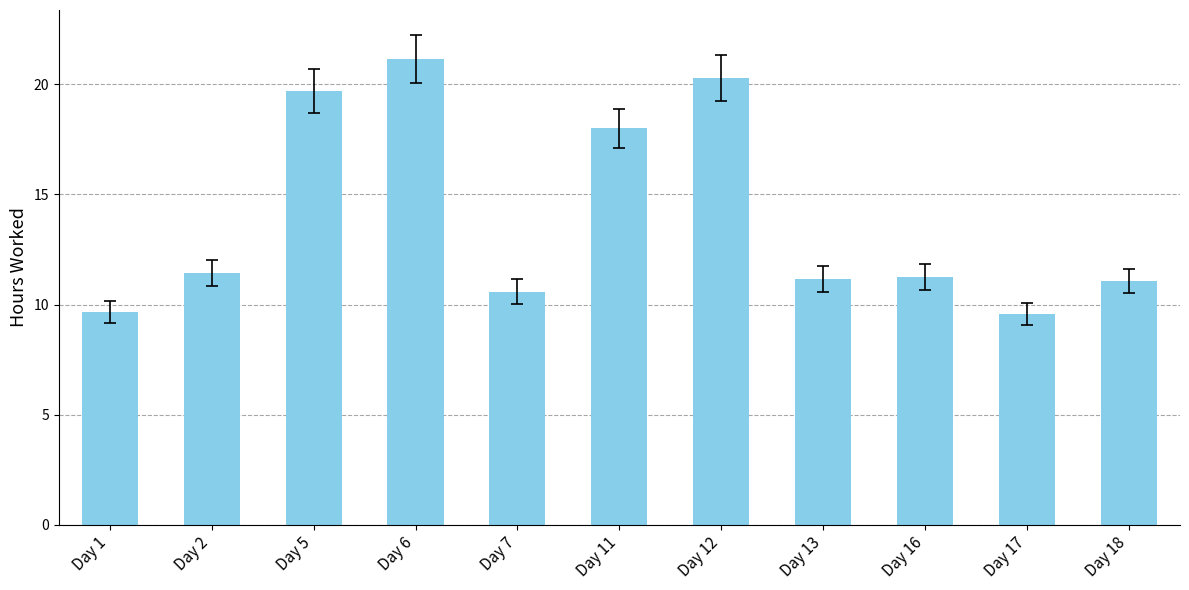

What is the minimum value shown in the chart?

9.6